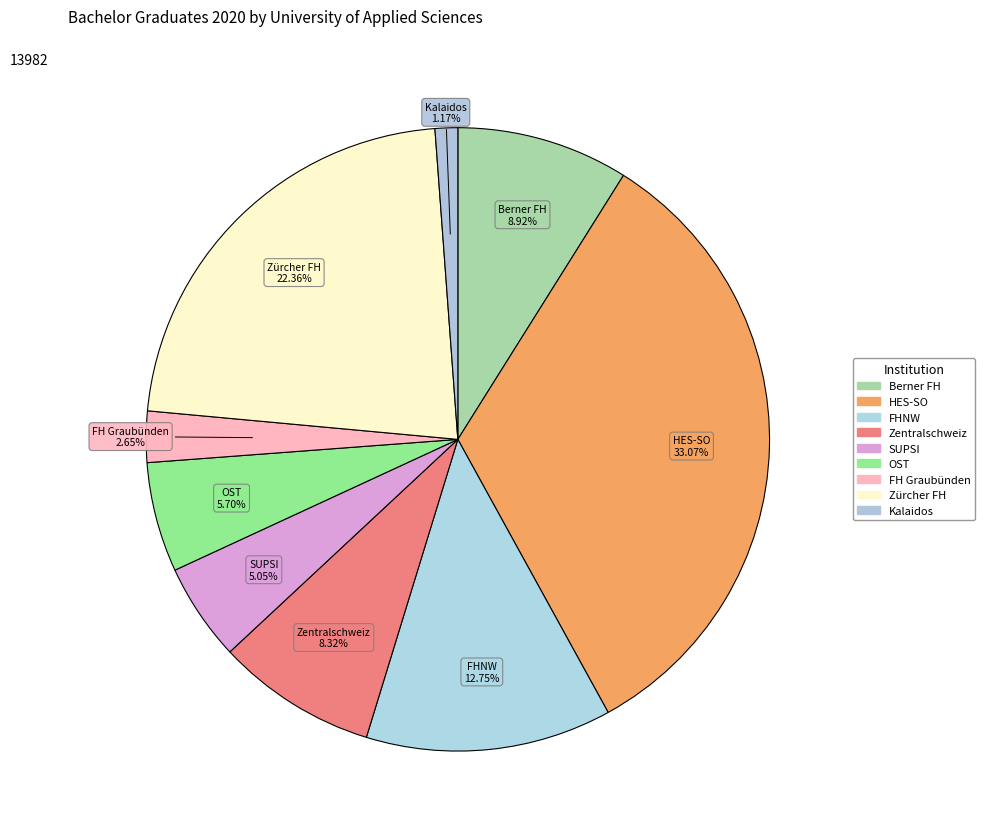

Count the number of slices in the pie.

9